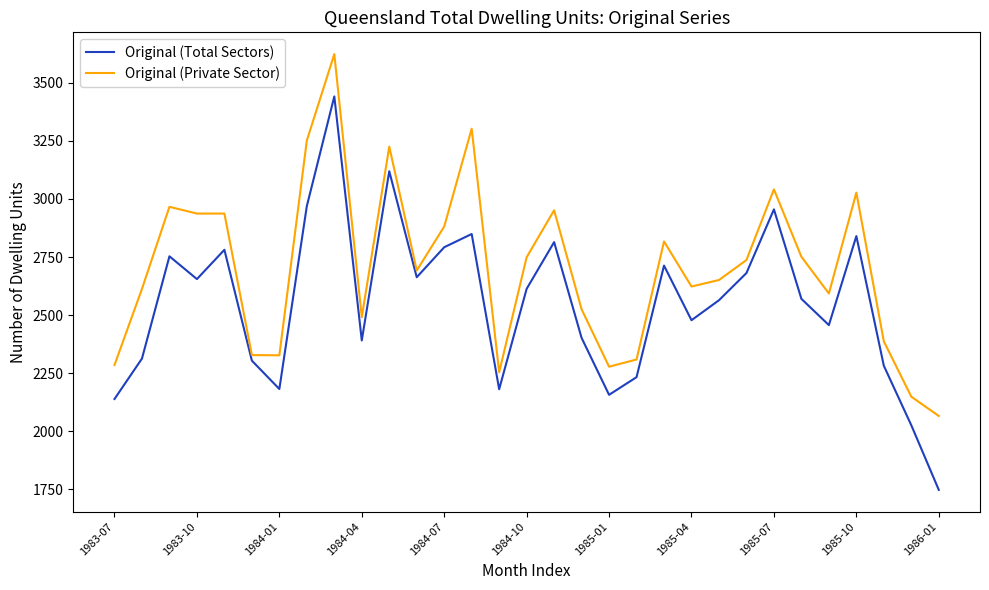

True or false: Original (Private Sector) and Original (Total Sectors) cross at least once.

False